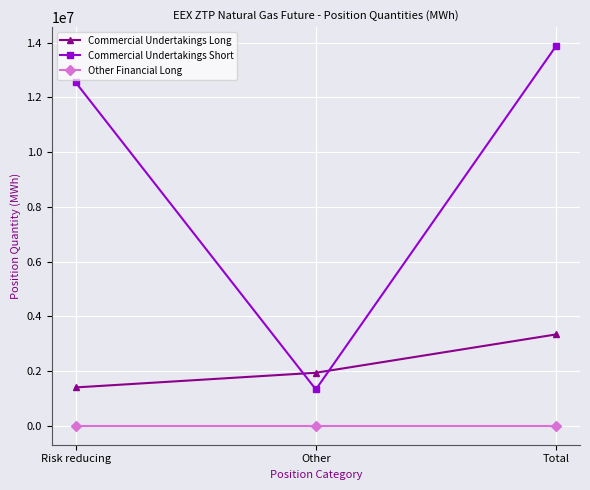

How many lines are shown in the chart?

3